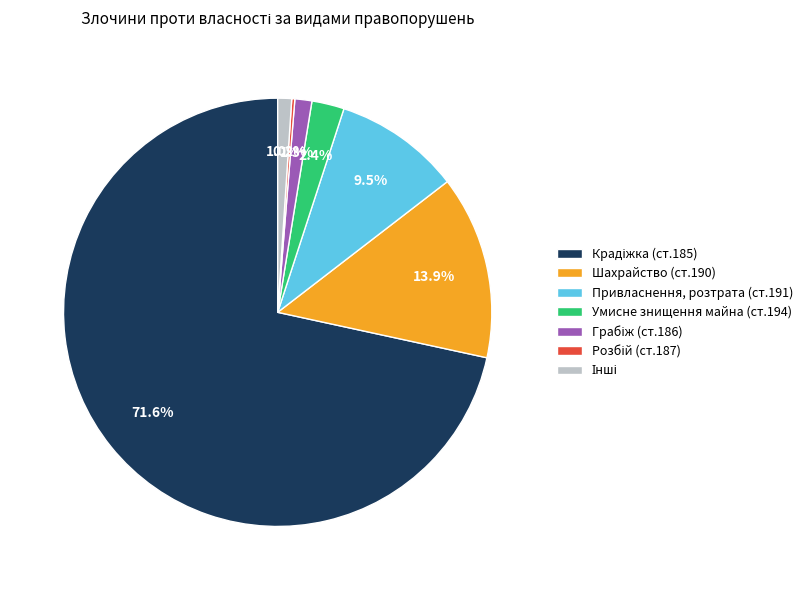

How much of the chart is everything except Привласнення, розтрата (ст.191)?

90.5%